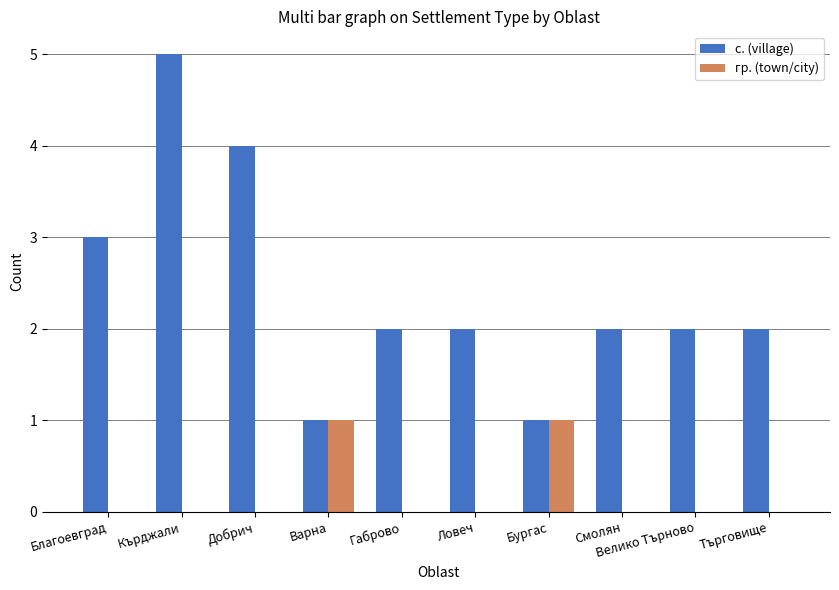

The с. (village) series shows 0 at Варна. True or false?

False